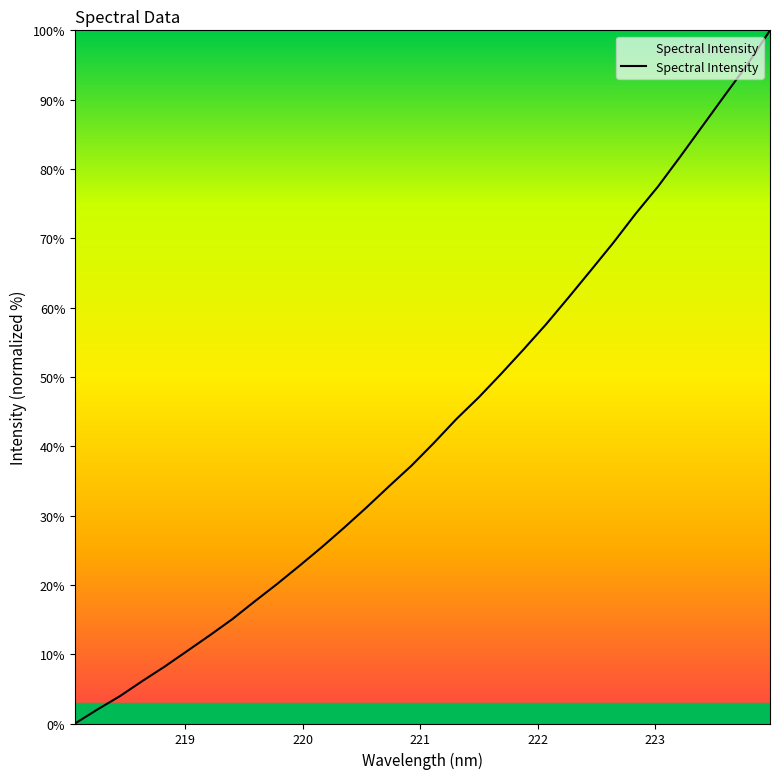

What is the difference between the maximum and minimum values?

100.0